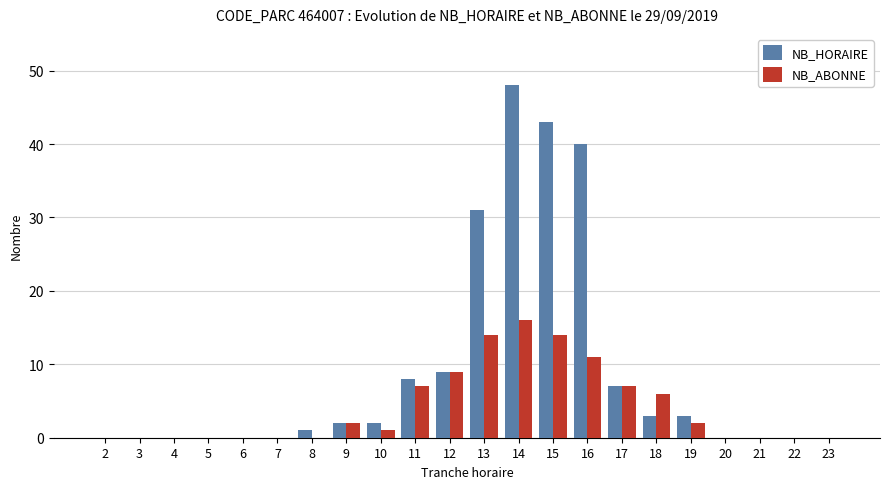

What is the average value of the NB_HORAIRE series?

9